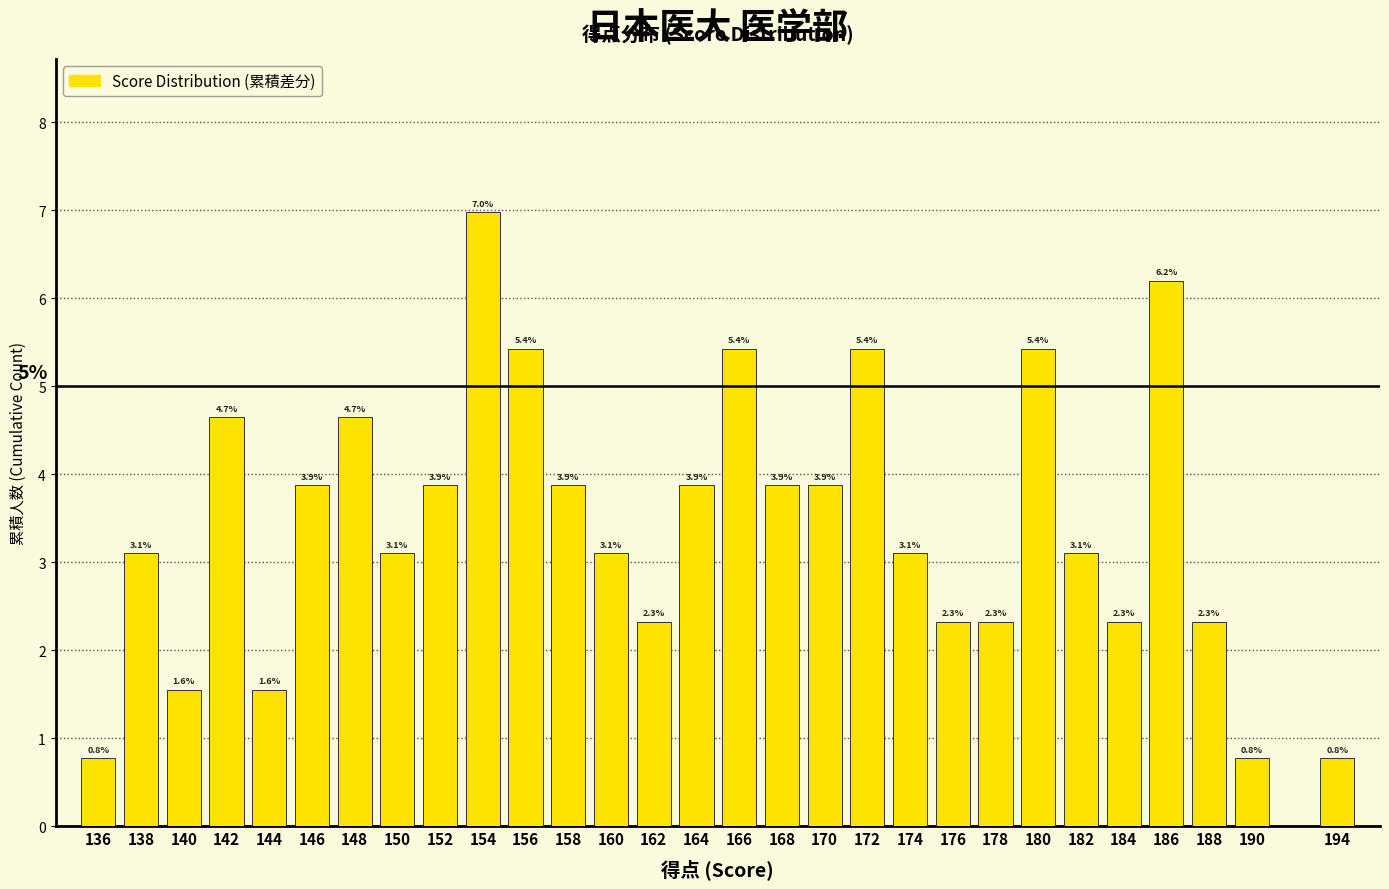

Reading left to right, what are all the values shown in this chart?

0.8	3.1	1.6	4.7	1.6	3.9	4.7	3.1	3.9	7.0	5.4	3.9	3.1	2.3	3.9	5.4	3.9	3.9	5.4	3.1	2.3	2.3	5.4	3.1	2.3	6.2	2.3	0.8	0.8